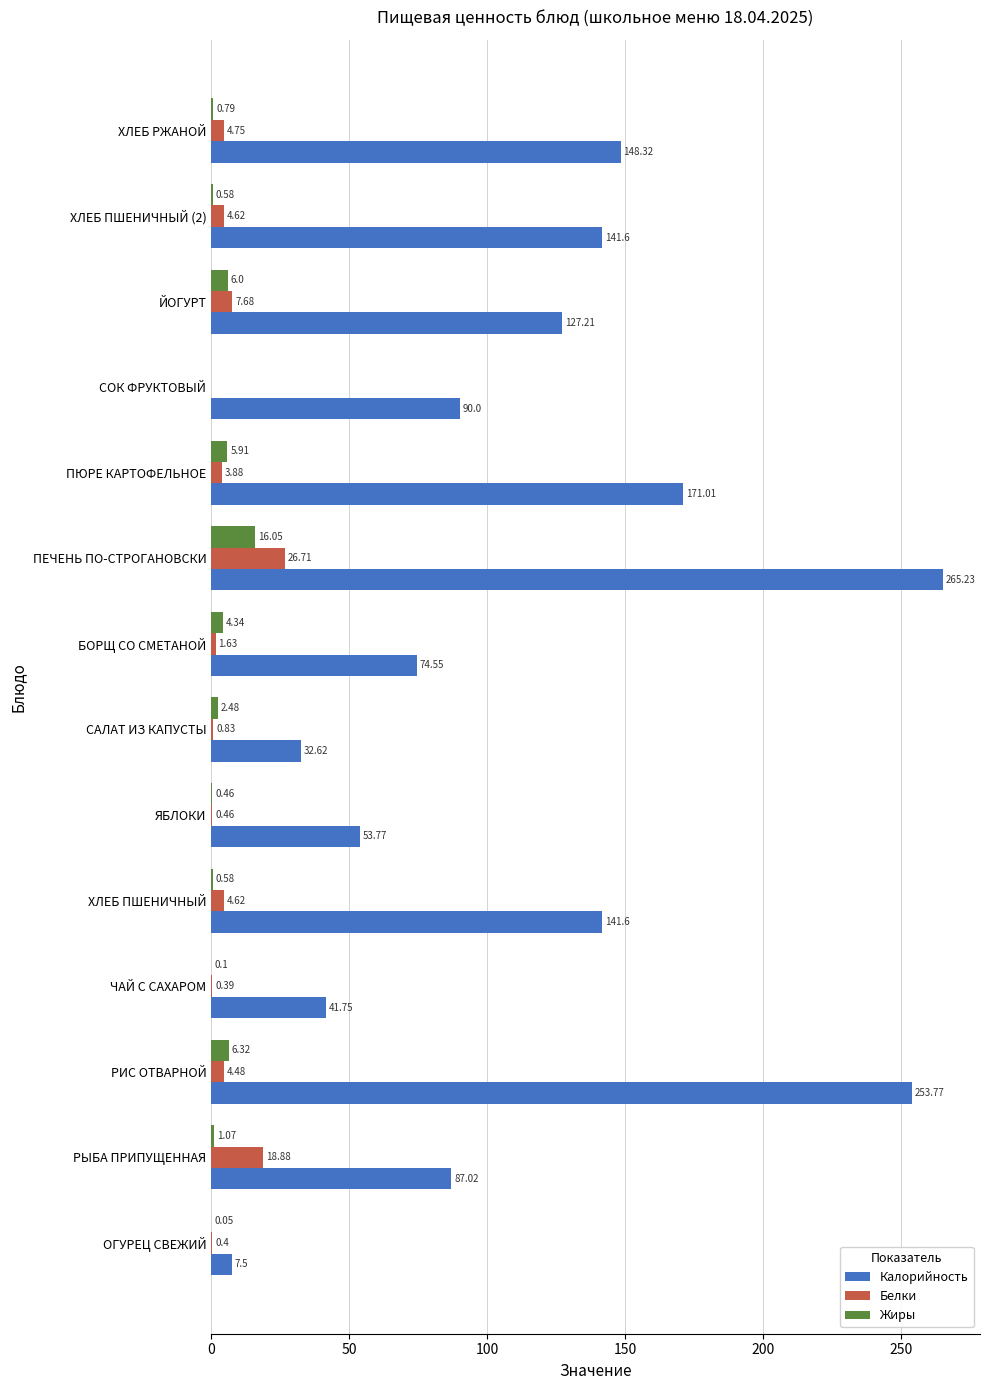

What are all the series names shown in the legend?

Калорийность, Белки, Жиры